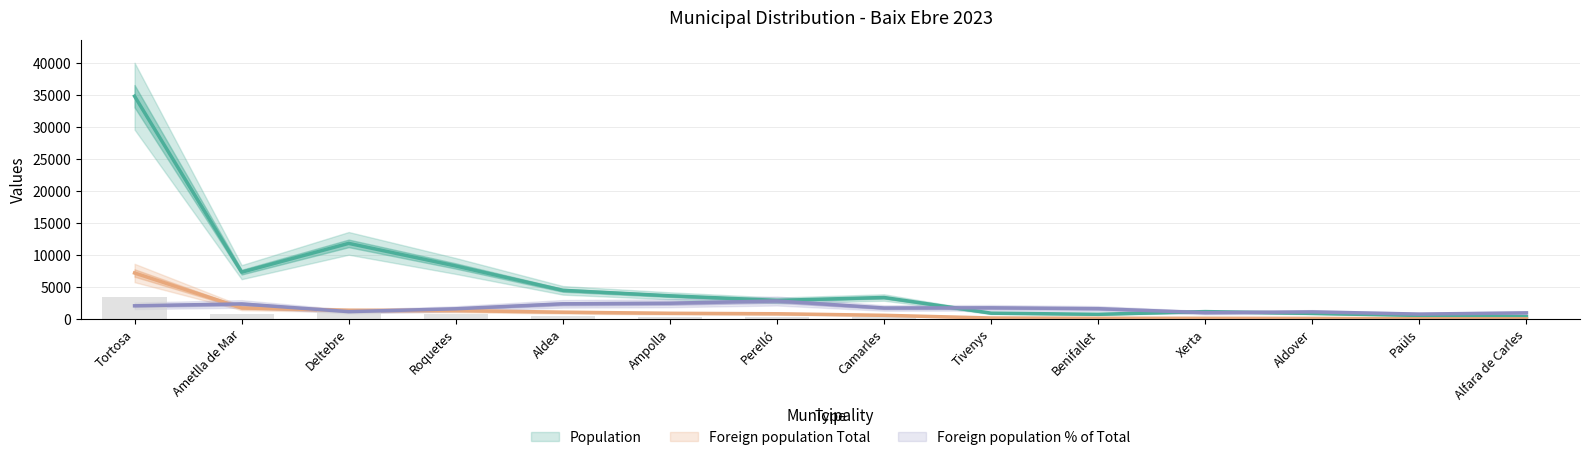

What is the maximum value shown in the chart?

34864